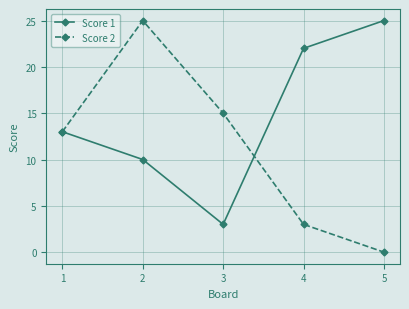

True or false: Score 1 has a value of 5 at 3.

False